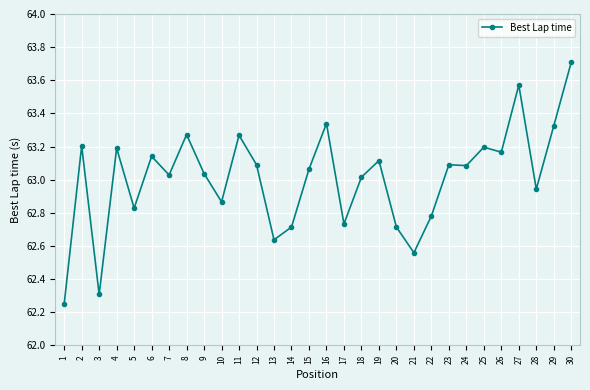

How many data points are less than 63?

11